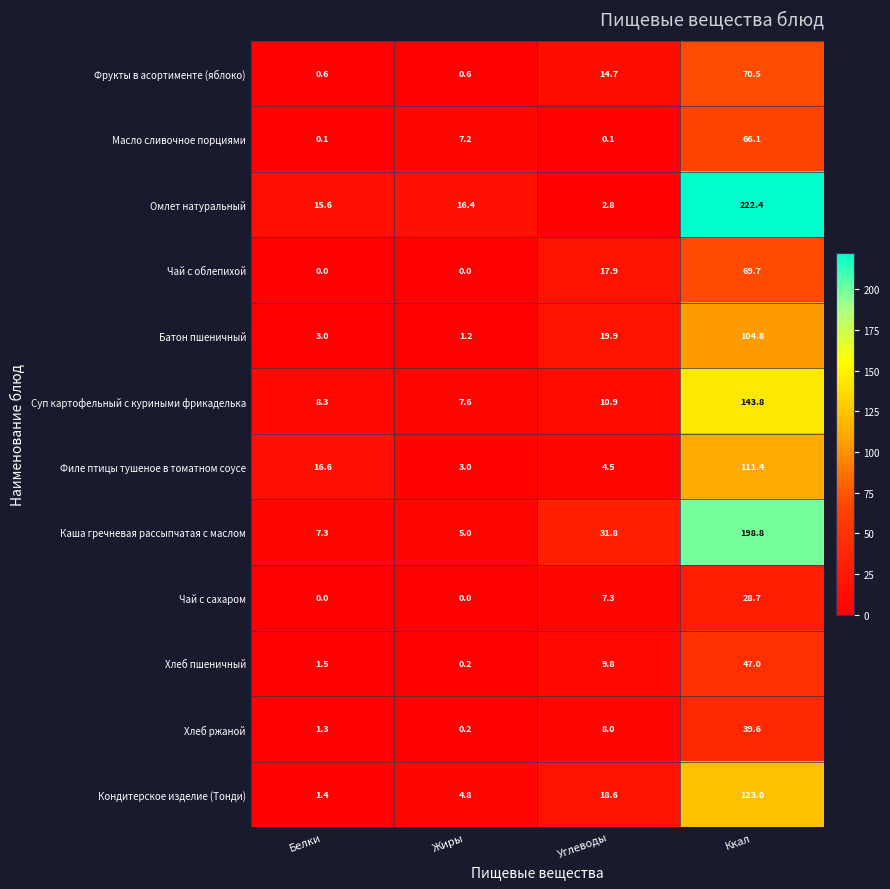

True or false: Хлеб ржаной has a value of 3.5 at Углеводы.

False